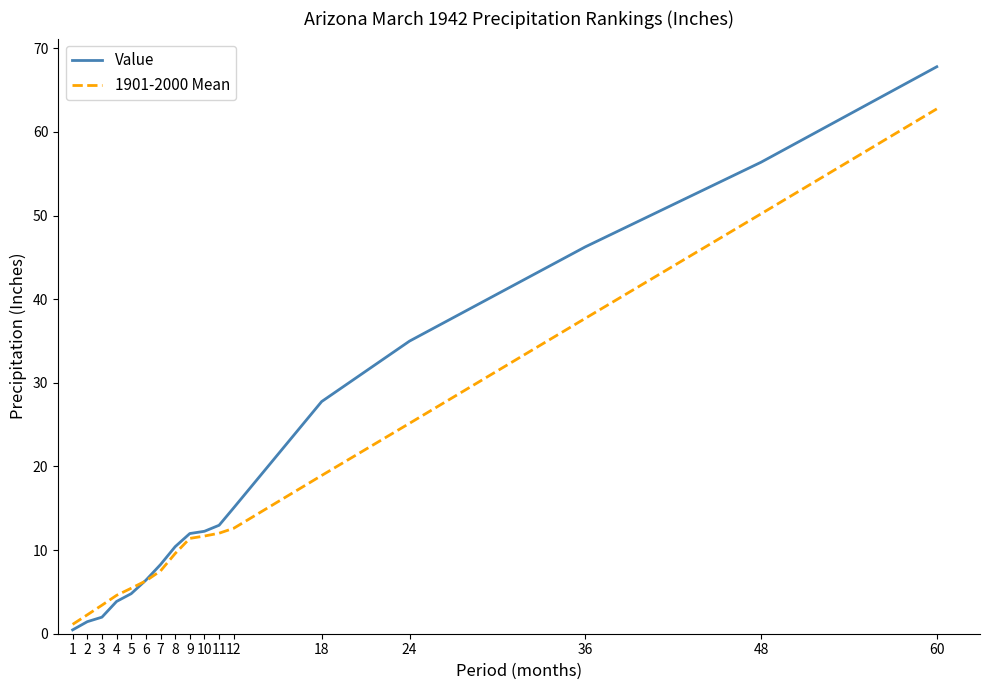

What is the difference between the highest and lowest values at 3?

1.4